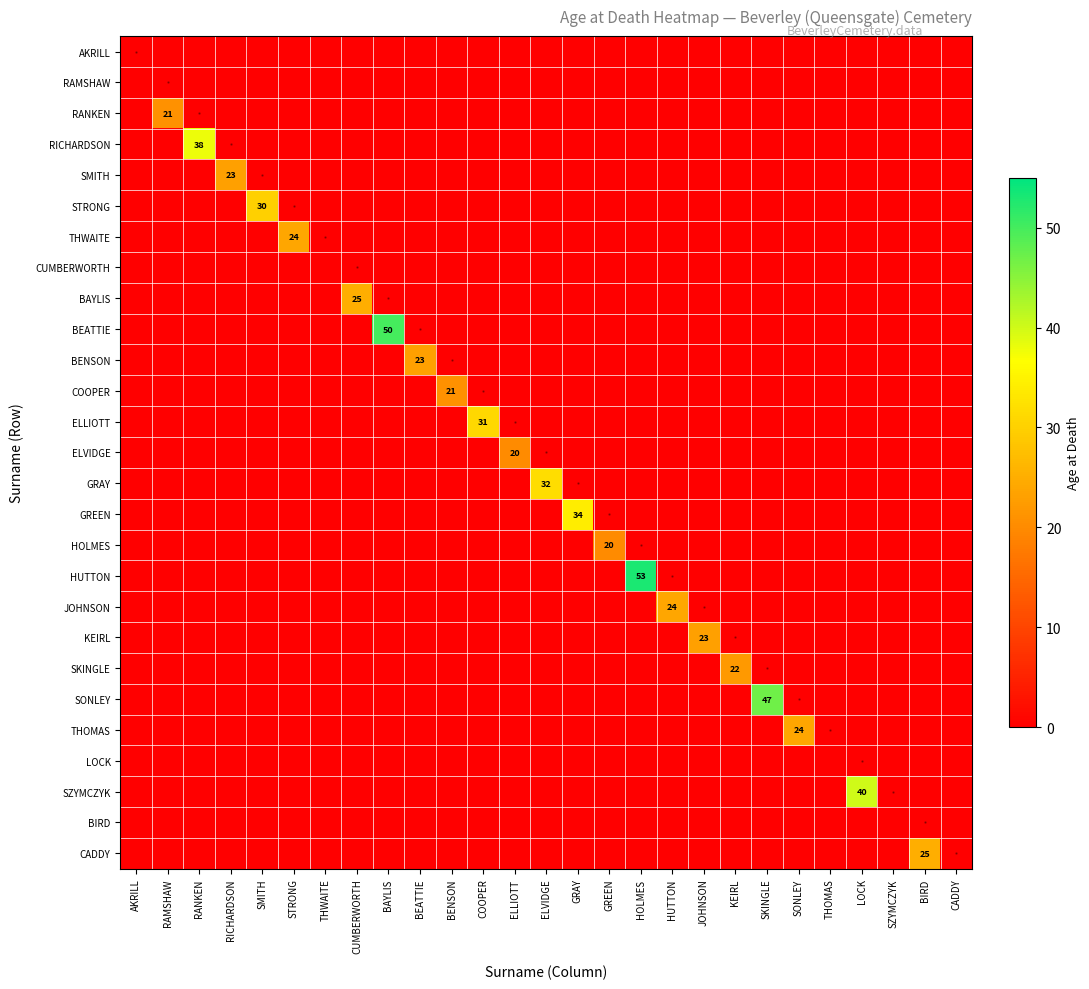

Which has a higher value, SONLEY or SZYMCZYK?

SONLEY